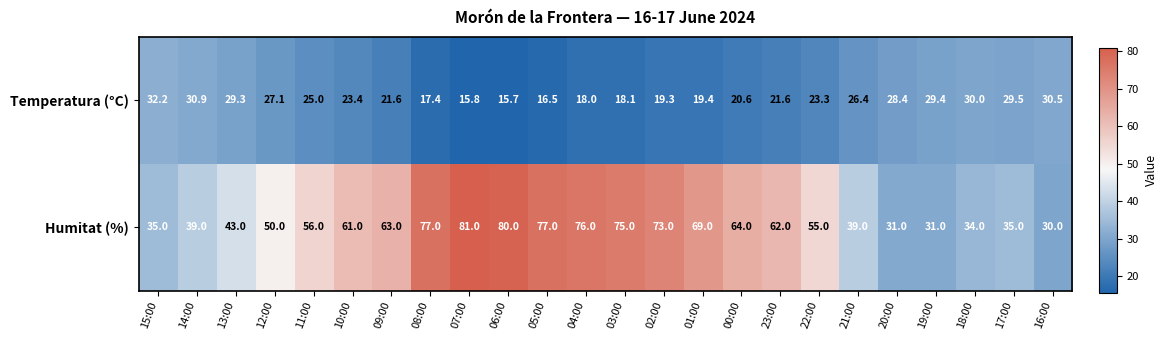

List the series in order of their overall mean, highest first.

Humitat (%), Temperatura (°C)